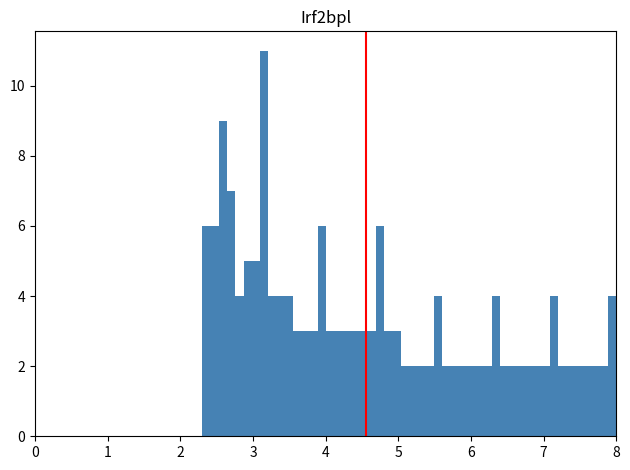

Around what value on the x-axis is the tallest bar? Give the approximate position of its centre, as read against the axis.

3.2